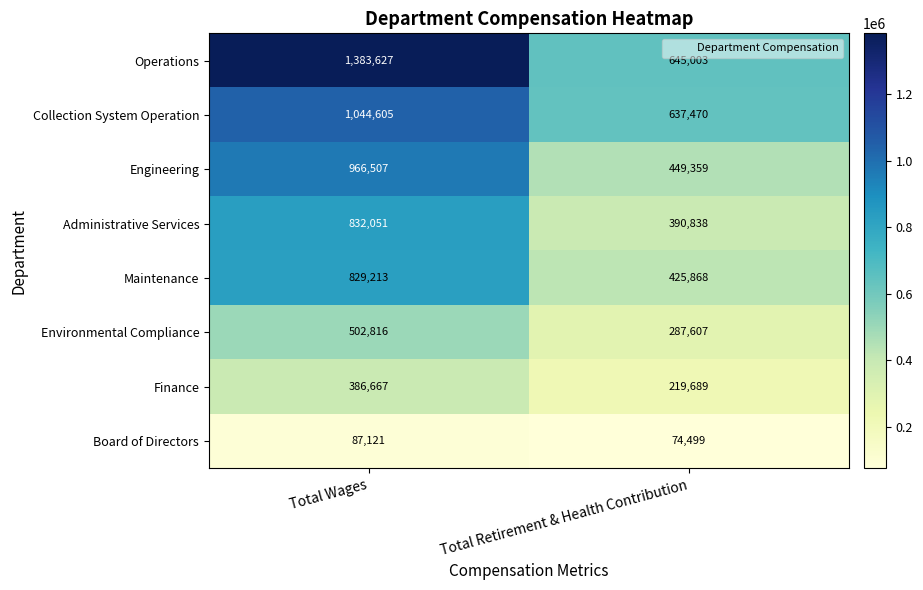

True or false: Board of Directors has a value of 74499 at Total Retirement & Health Contribution.

True